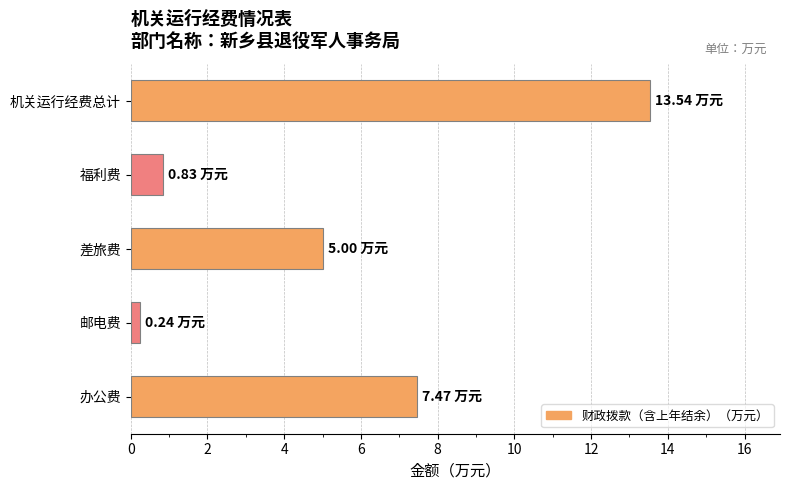

At which category does the chart reach its peak across all series?

机关运行经费总计